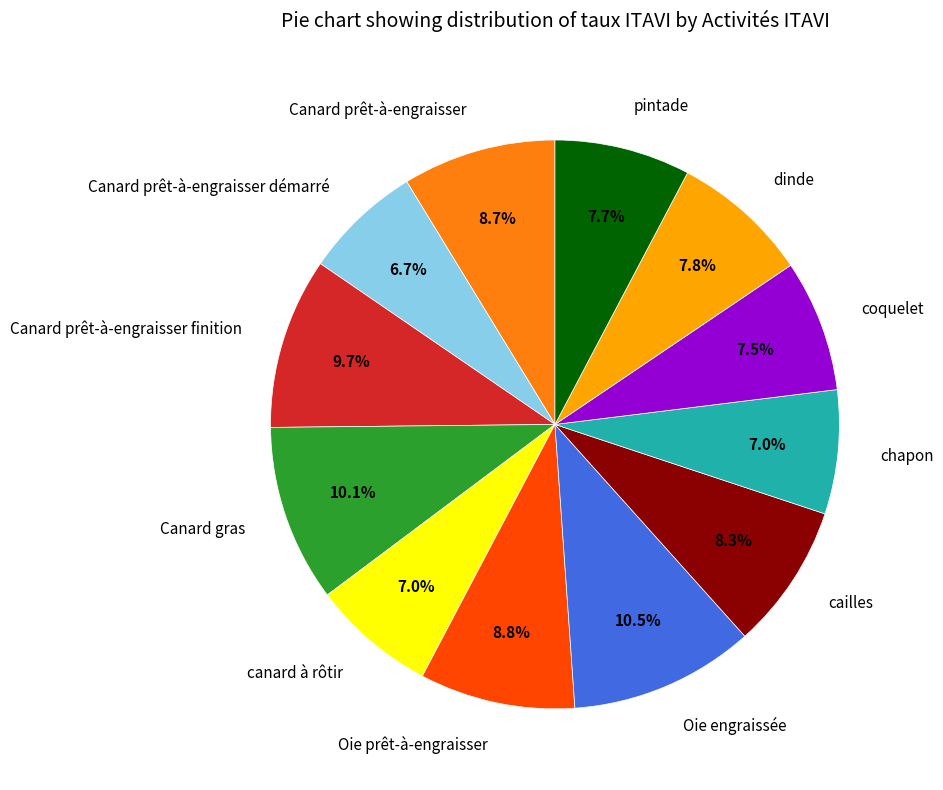

Is there a majority slice in this chart?

No